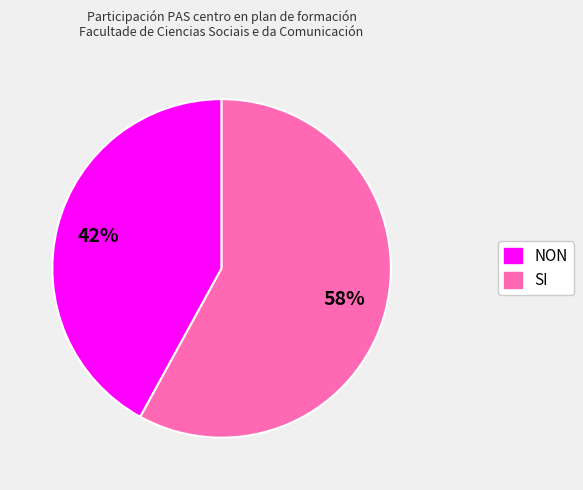

To the nearest percent, what is the average slice percentage?

50%